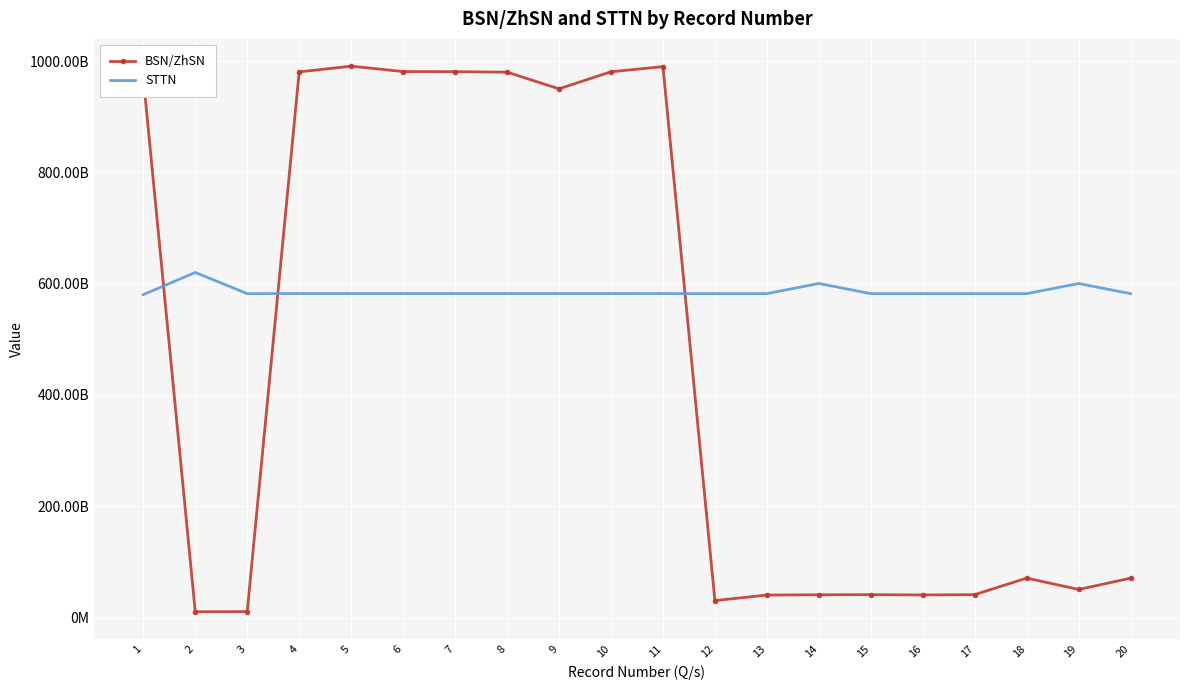

True or false: BSN/ZhSN and STTN intersect in this chart.

True